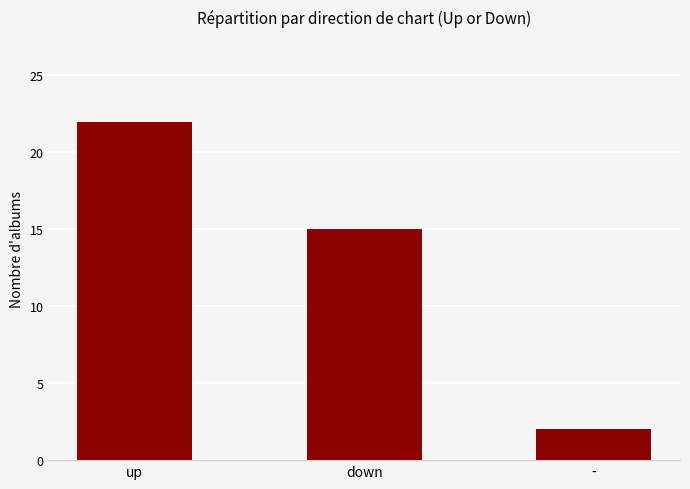

Rank the categories by value from highest to lowest.

up, down, -